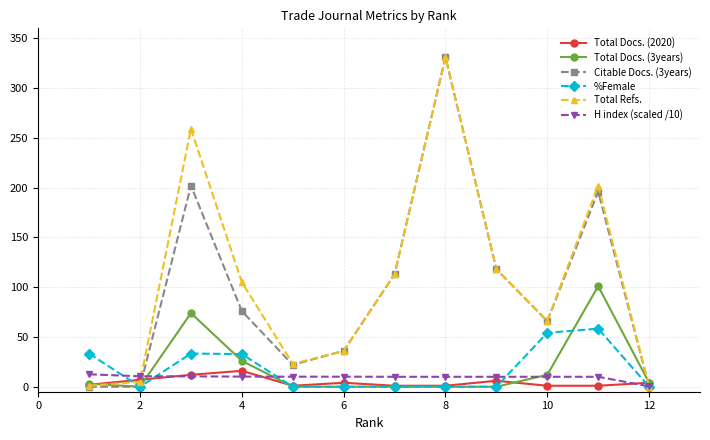

What is the maximum value shown in the chart?

331.0